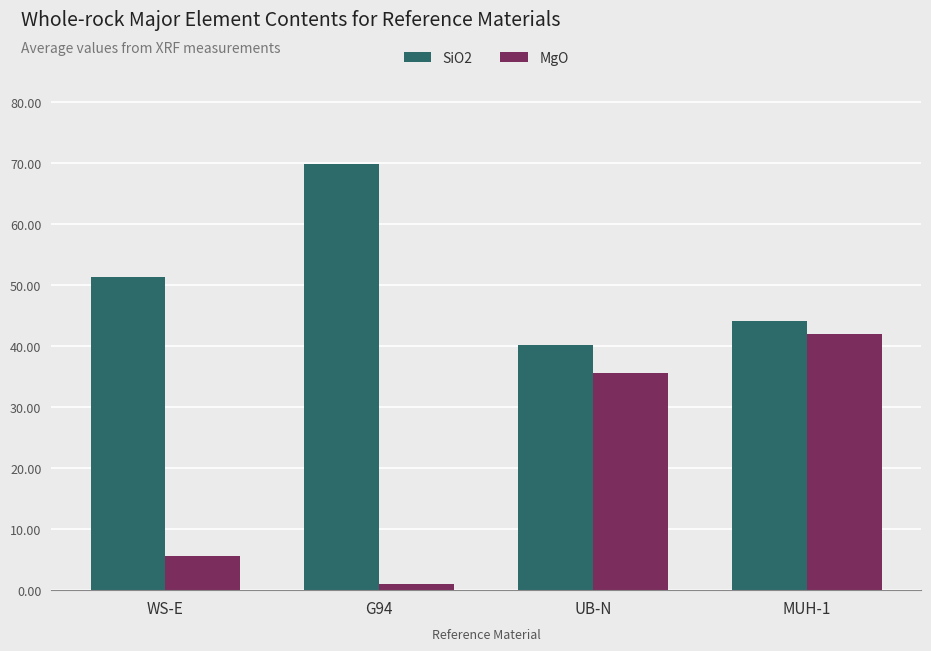

Is it true that MgO equals 1.4 at WS-E?

False